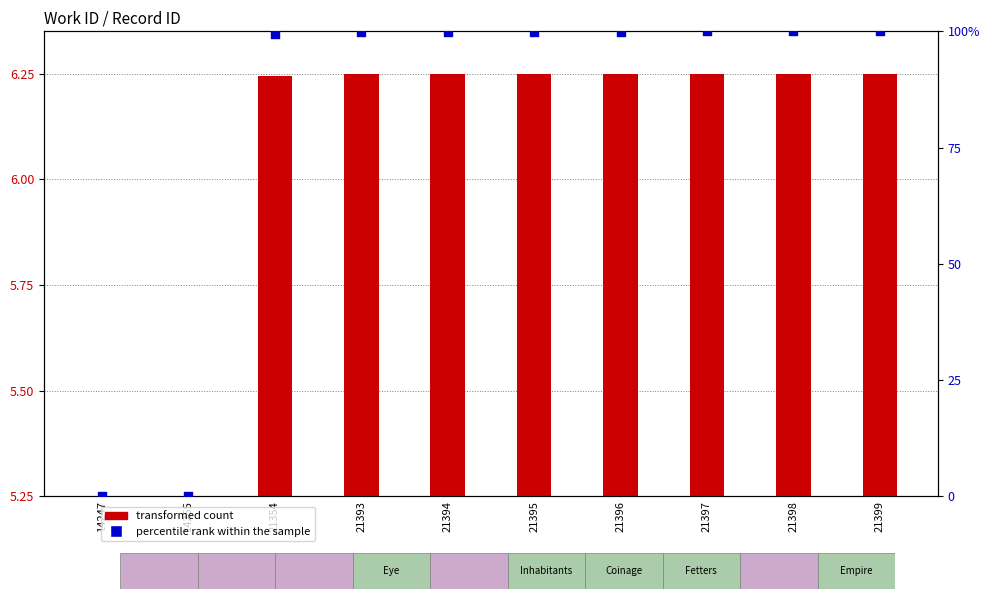

Which series has the largest total across all categories?

percentile rank within the sample